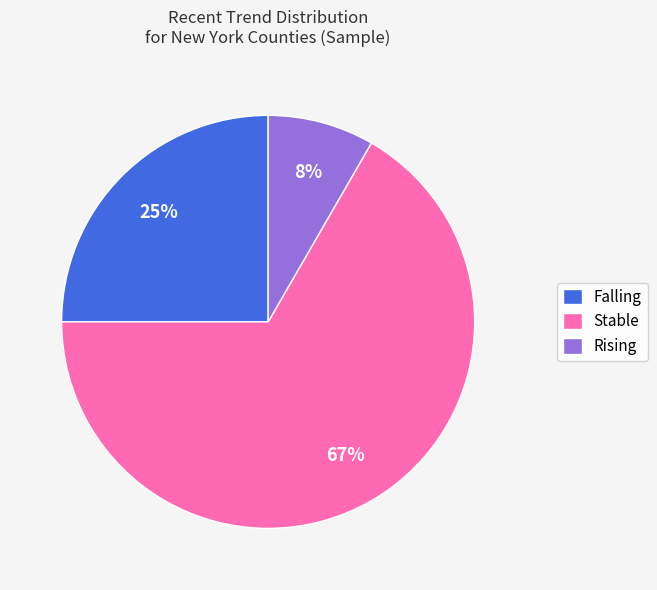

To the nearest percent, what is the average slice percentage?

33%